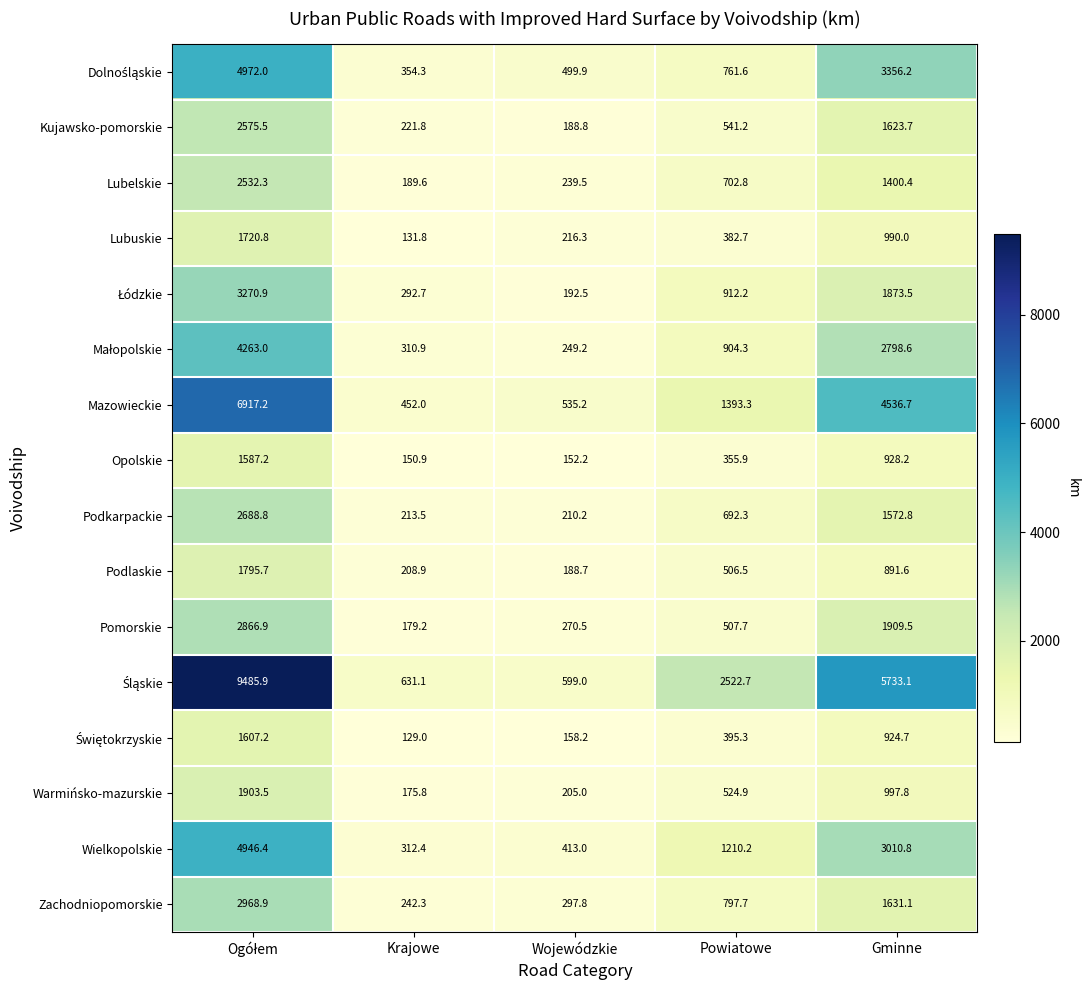

How many series are shown in this chart?

16